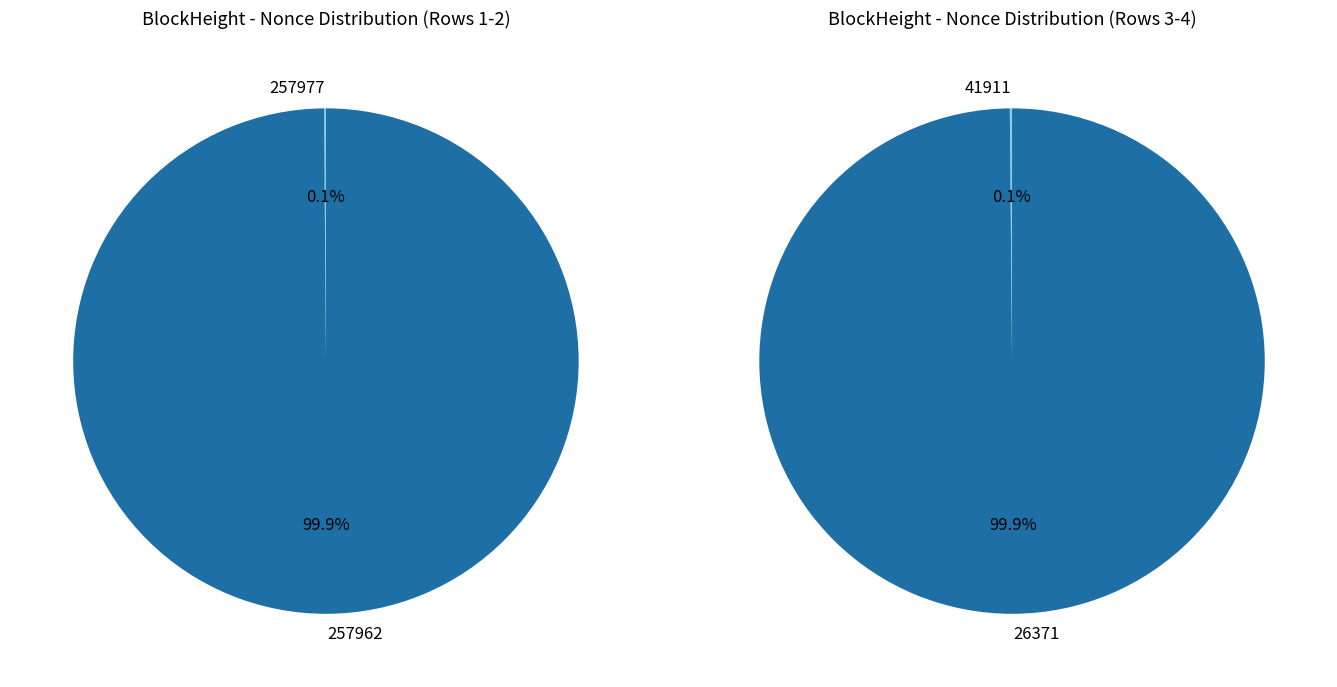

Count the number of slices in the pie.

4